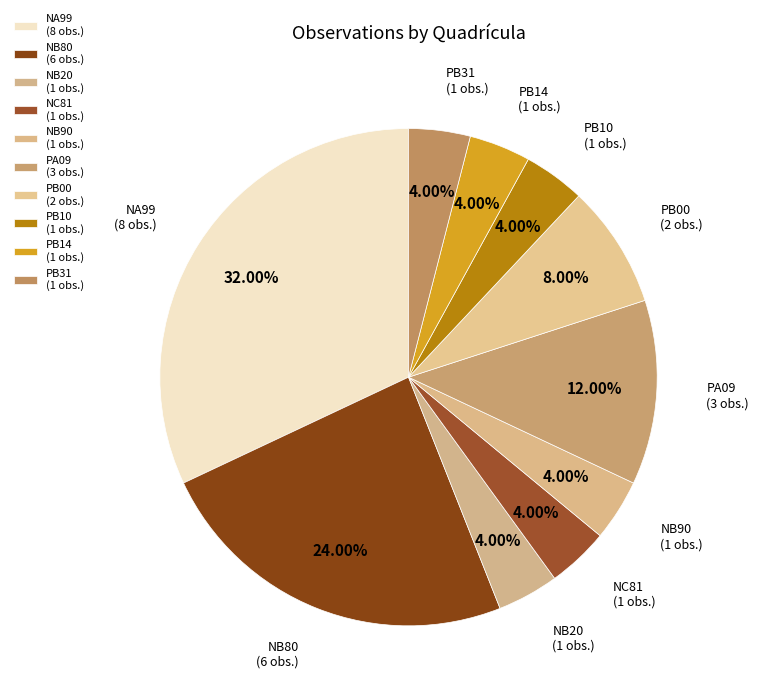

Is NA99 (8 obs.) the majority of the pie?

No